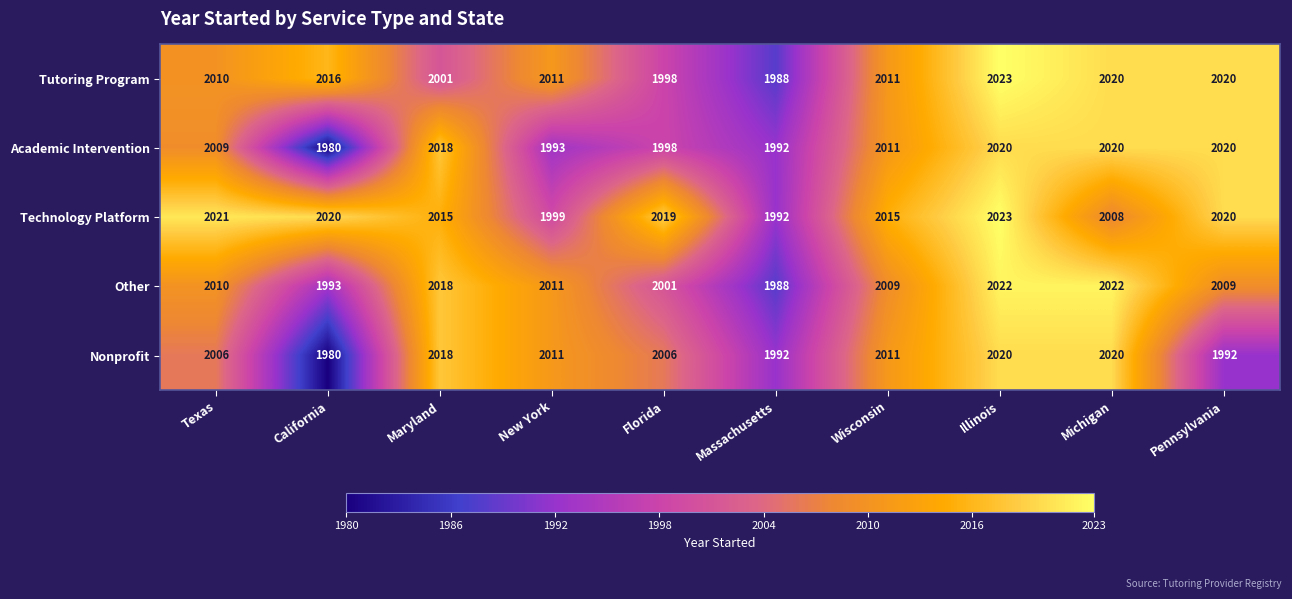

Is it true that Nonprofit equals 3589 at Florida?

False